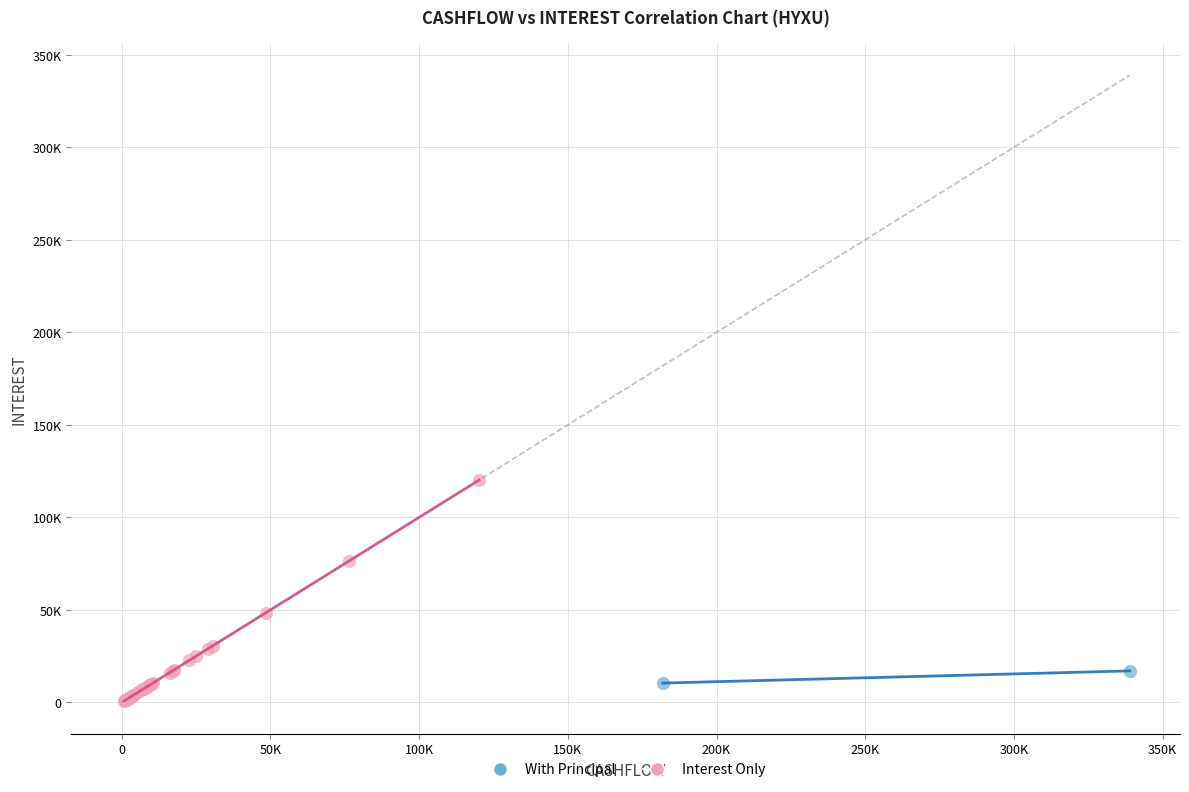

What are all the series names shown in the legend?

With Principal, Interest Only